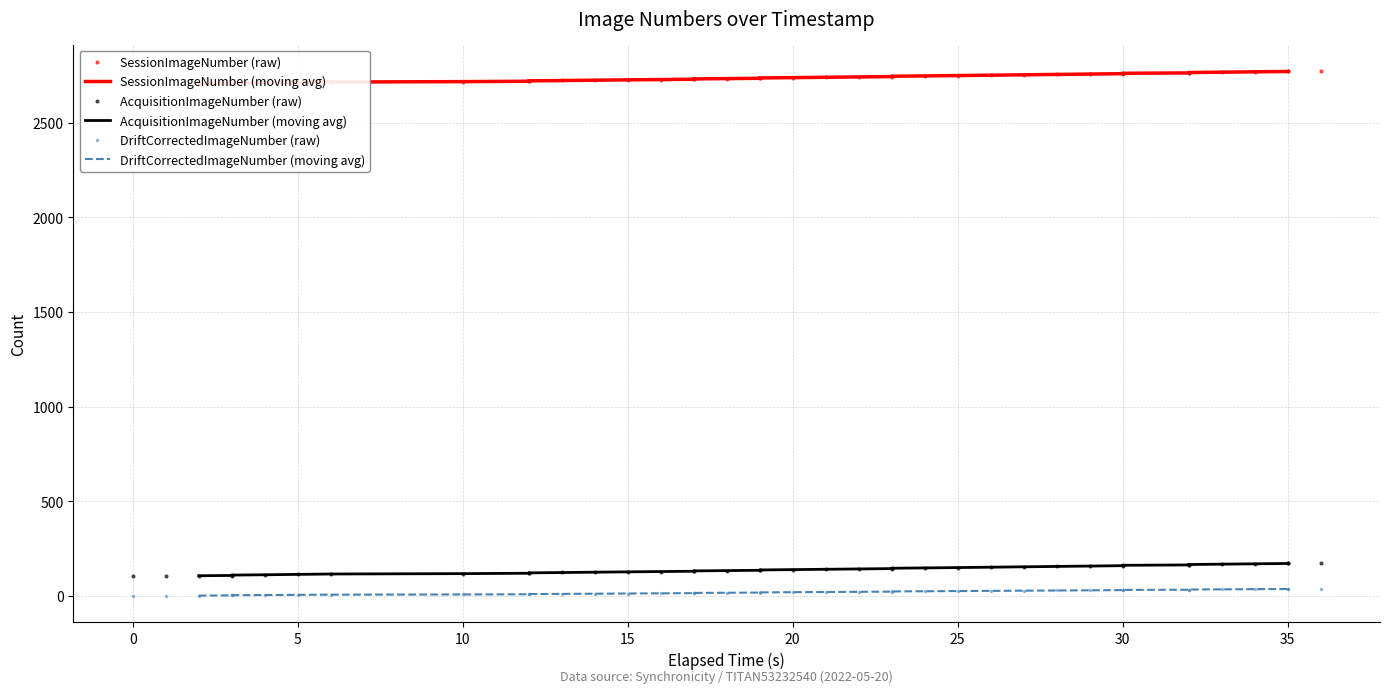

True or false: DriftCorrectedImageNumber has more than 1 interior local peaks.

False